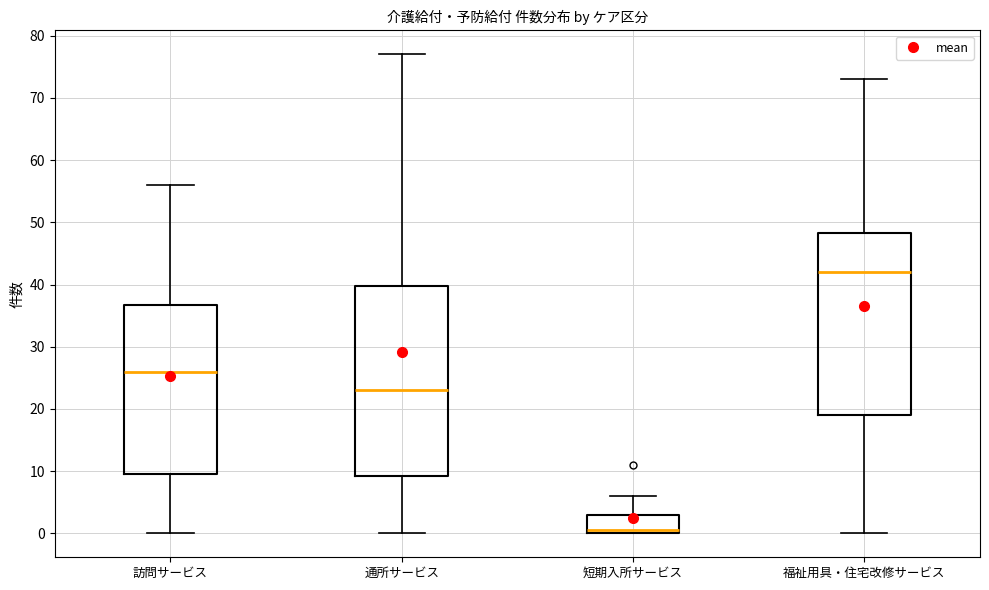

Reading left to right, read every box against the y-axis: the position of its median line, the range the box covers, and the ends of its whiskers. The values are not printed on the chart, so give them approximately, as read against the axis.

訪問サービス: median 26, box 10 to 37, whiskers 0 to 56
通所サービス: median 23, box 9 to 40, whiskers 0 to 77
短期入所サービス: median 1, box 0 to 3, whiskers 0 to 6
福祉用具・住宅改修サービス: median 42, box 19 to 48, whiskers 0 to 73